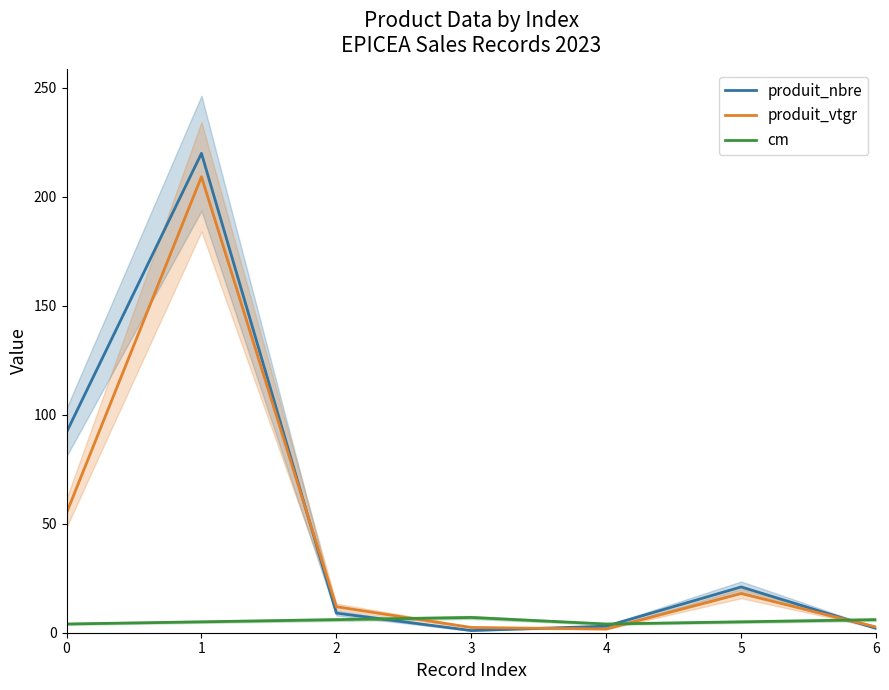

Reading right to left, what are all the values shown in this chart?

produit_nbre: 2.0	21.0	3.0	1.0	9.0	220.0	92.0
produit_vtgr: 2.6	18.0	1.7	2.4	11.9	209.2	55.0
cm: 6.0	5.0	4.0	7.0	6.0	5.0	4.0